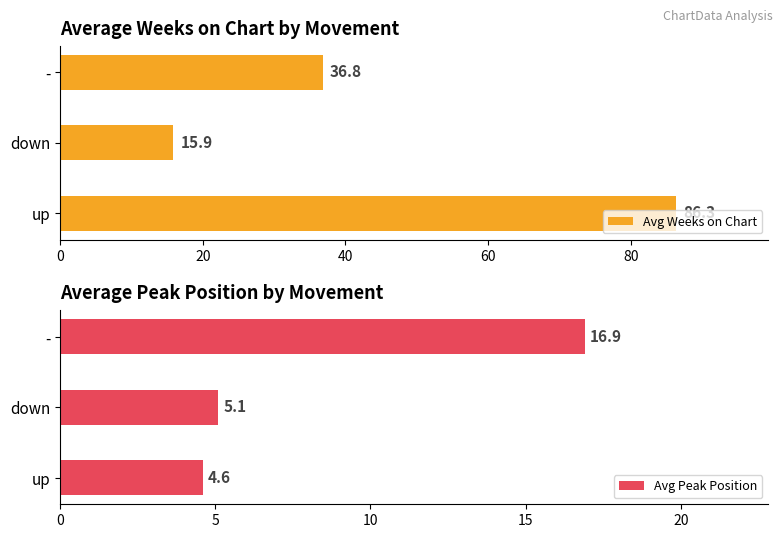

Is it true that Avg Weeks on Chart equals 36.8 at -?

True